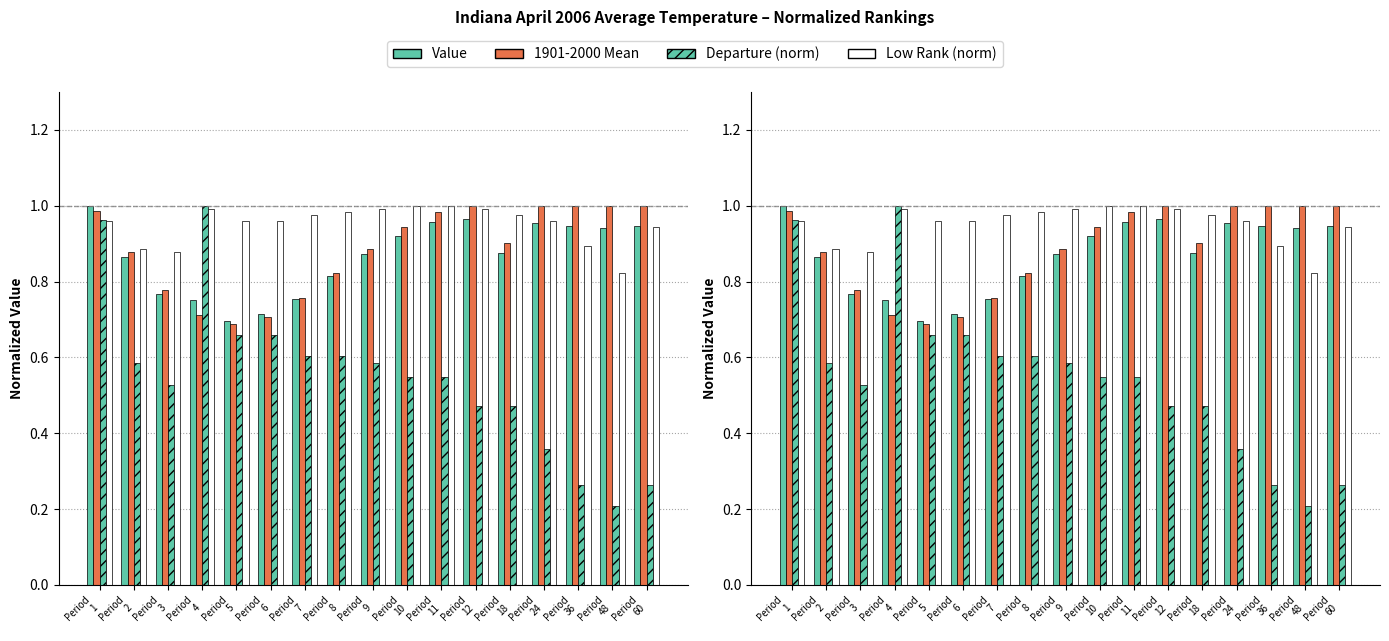

Which series has the largest total across all categories?

Low Rank (norm)